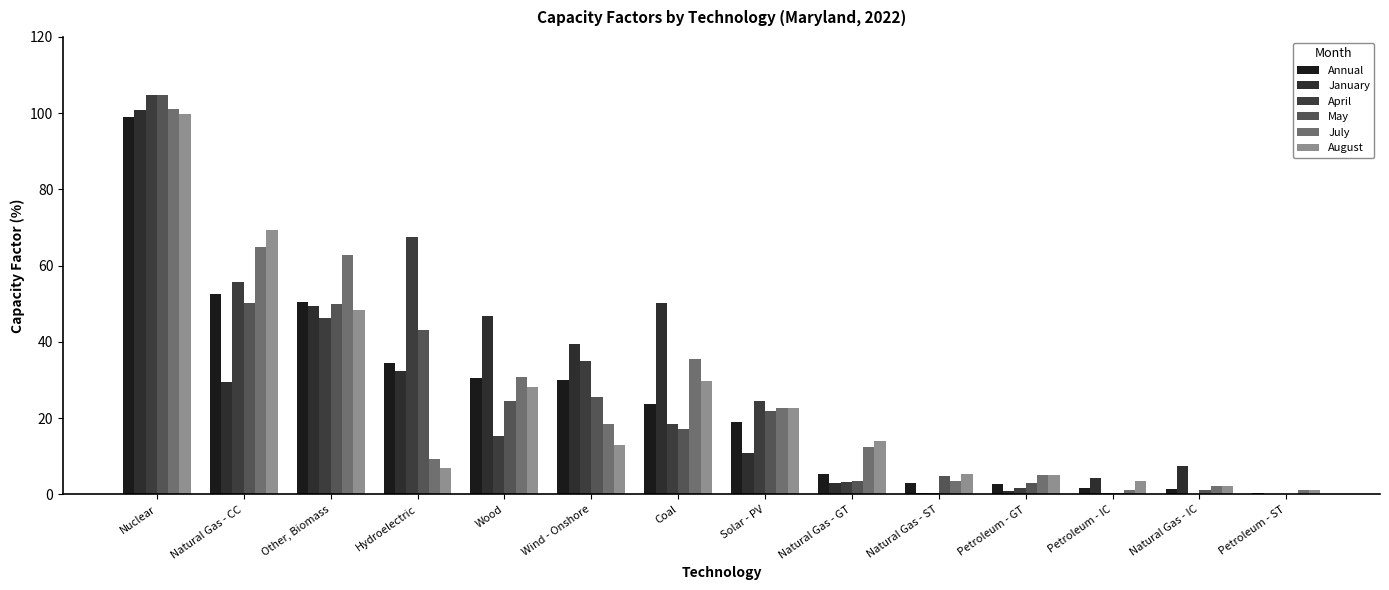

How many data points in January are above 29?

7